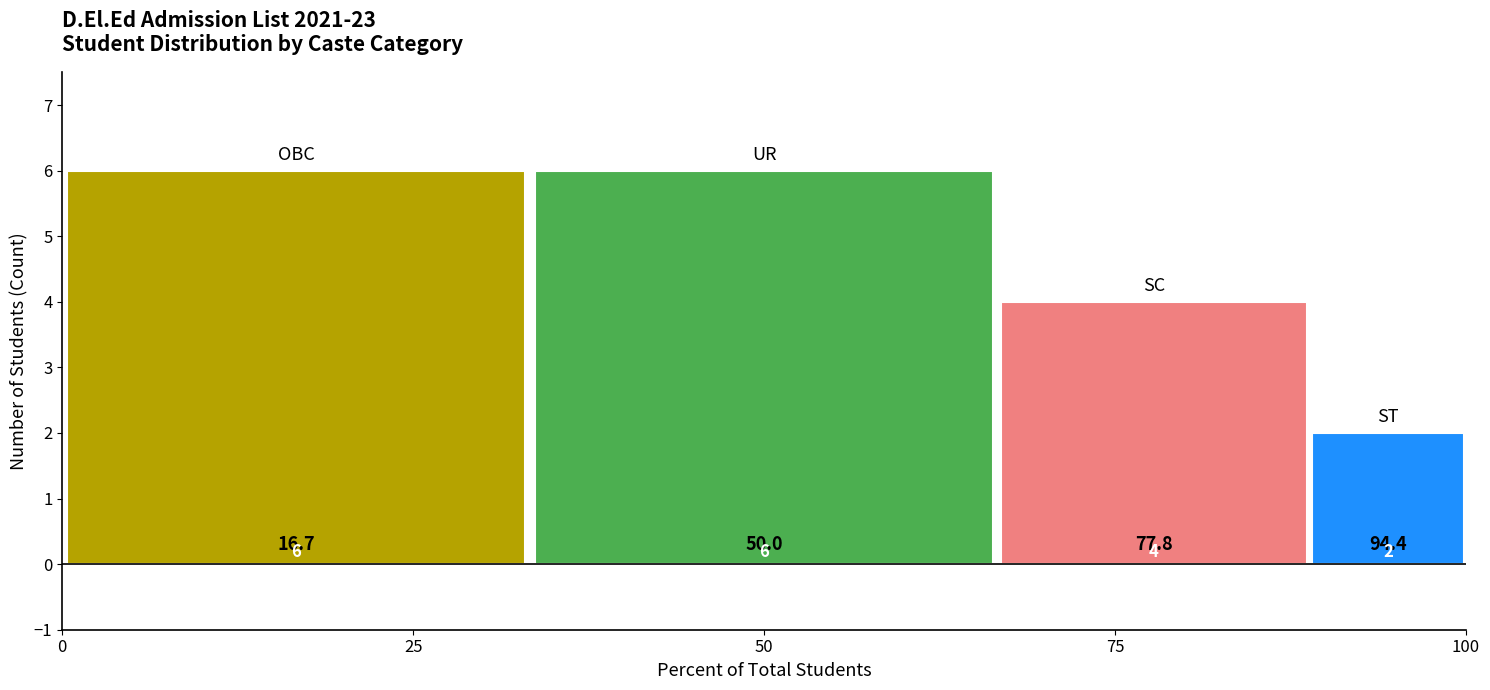

What is the difference between the highest and lowest values at 50?

4